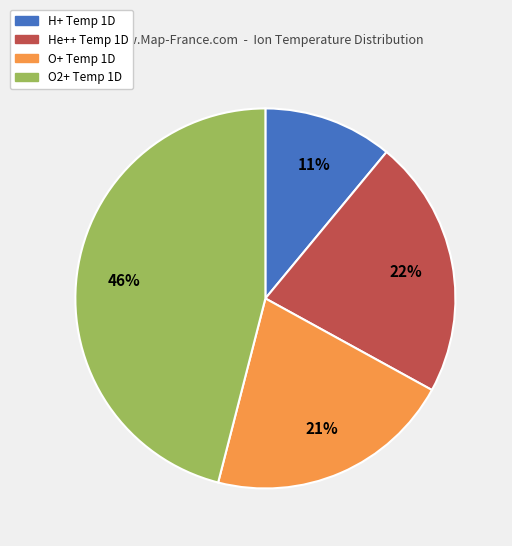

True or false: He++ Temp 1D accounts for 1% of the total.

False